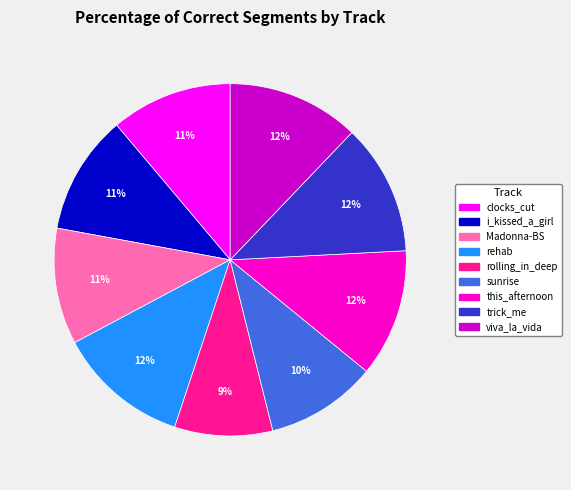

Is there any slice that represents more than half of the pie?

No